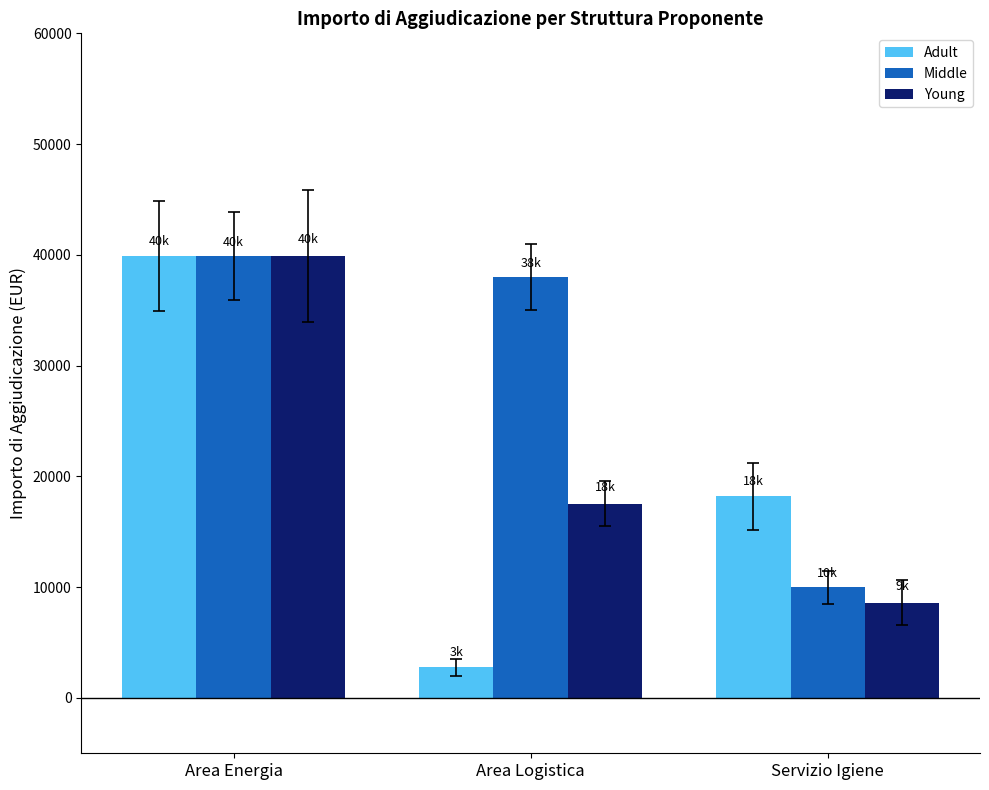

What are all the series names shown in the legend?

Adult, Middle, Young